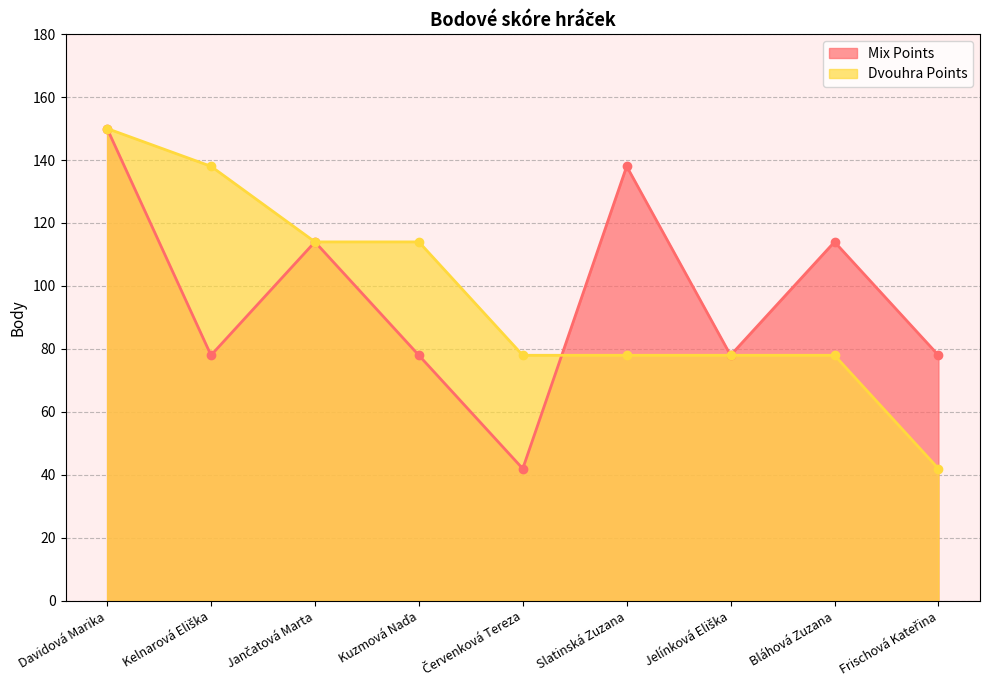

At which category does the chart reach its minimum across all series?

Červenková Tereza